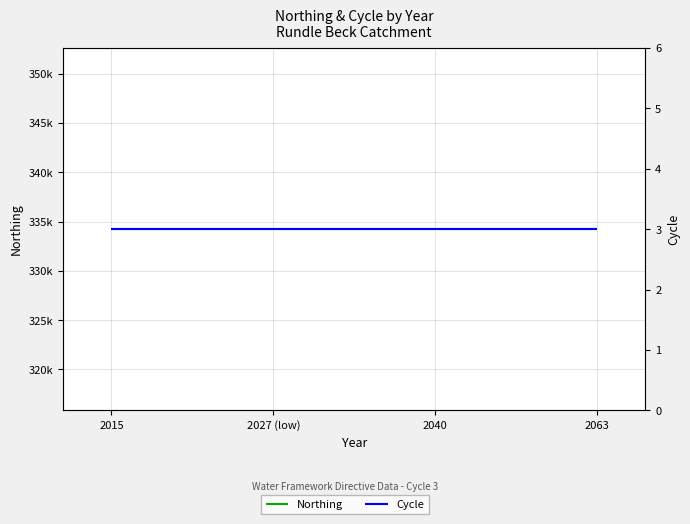

What is the value of the Cycle point at the 1st from the left?

3